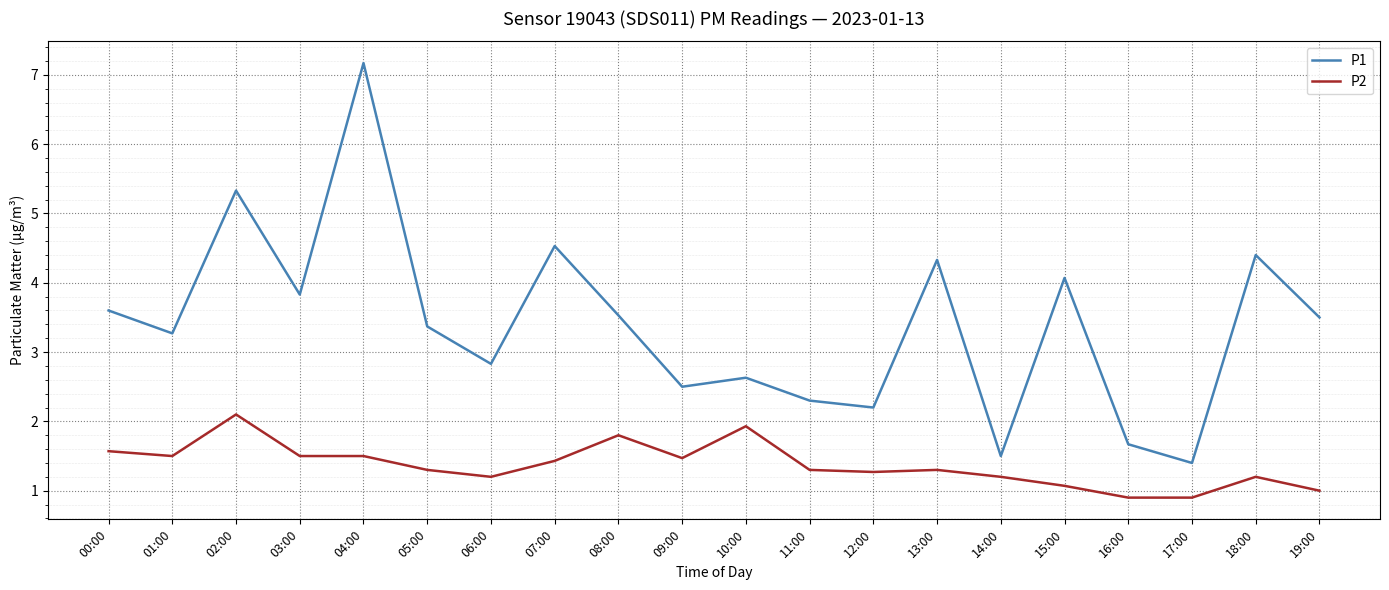

What is the minimum value shown in the chart?

0.9